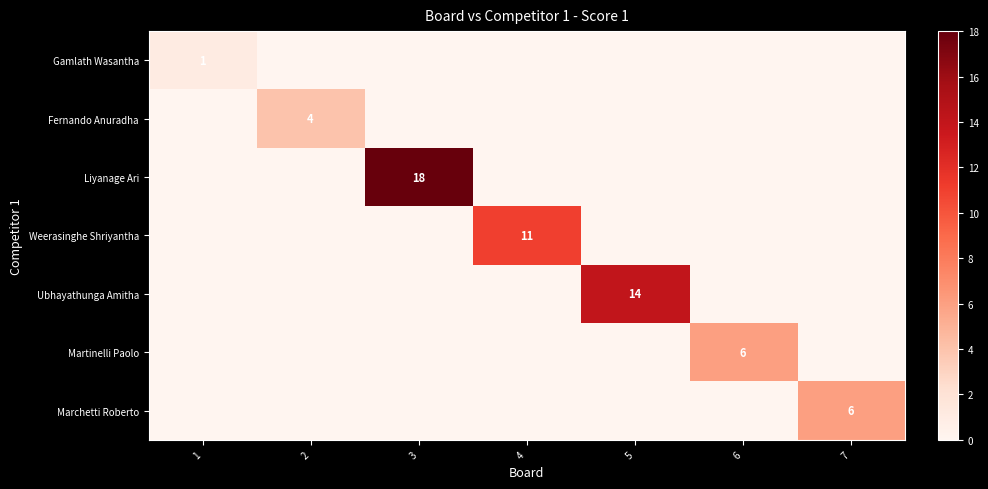

Between 6 and 4, which is larger?

6